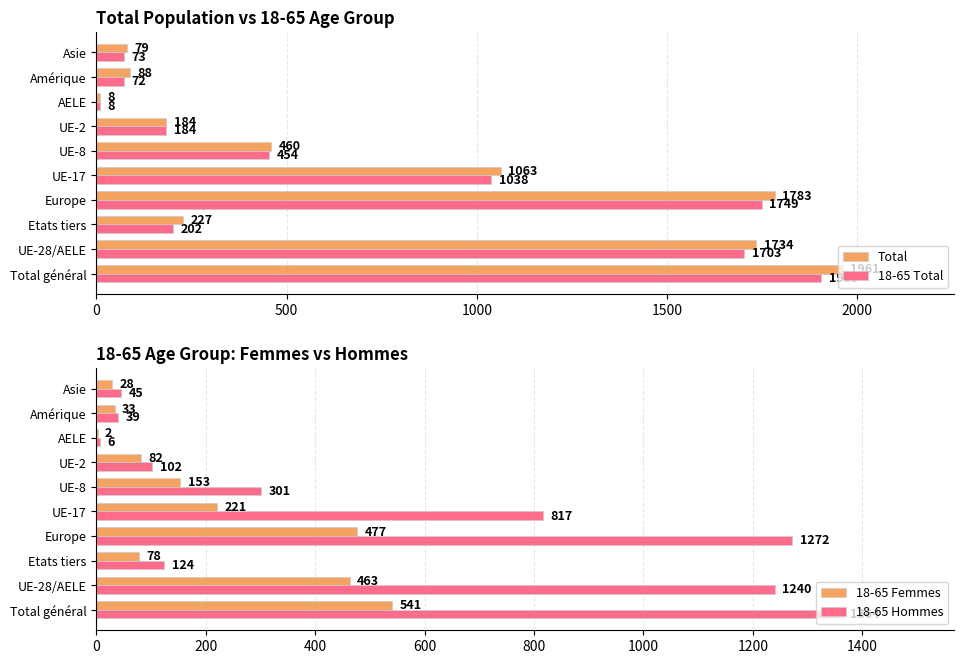

What is the approximate value of 18-65 Total at Asie?

73